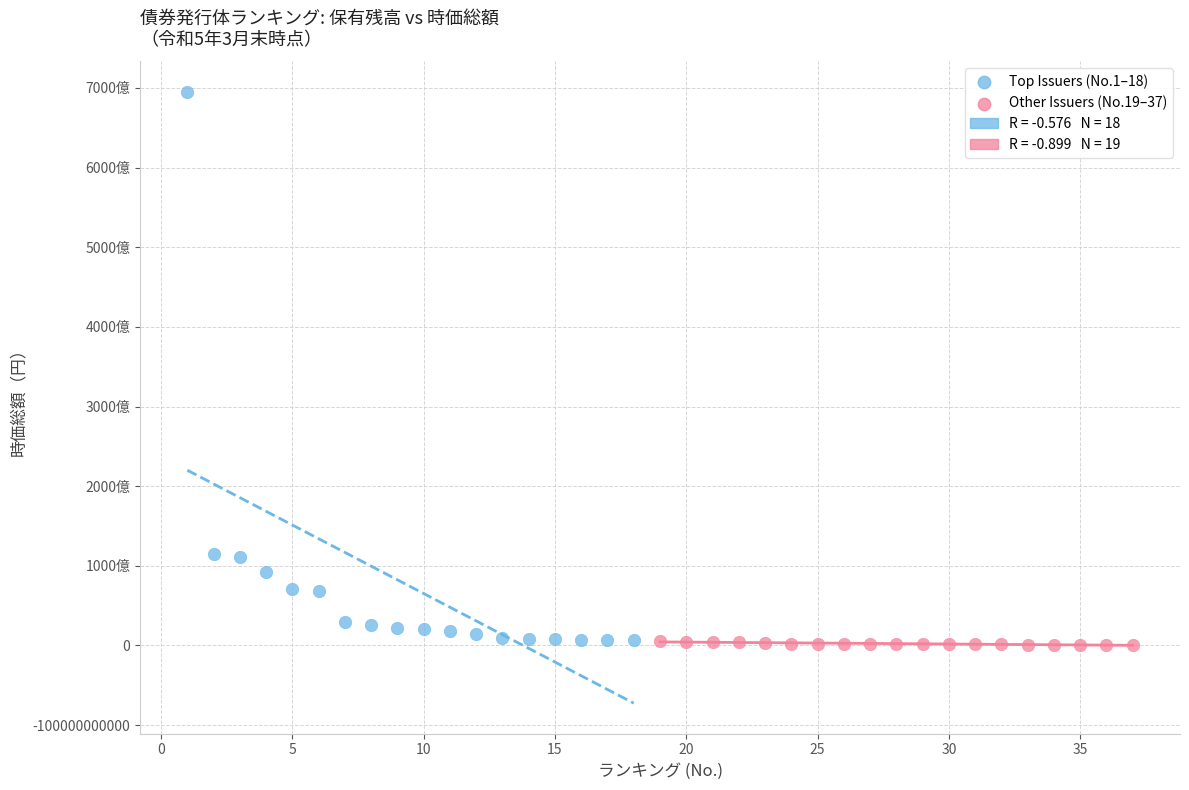

Which series contains the highest Y value?

Top Issuers (No.1–18)